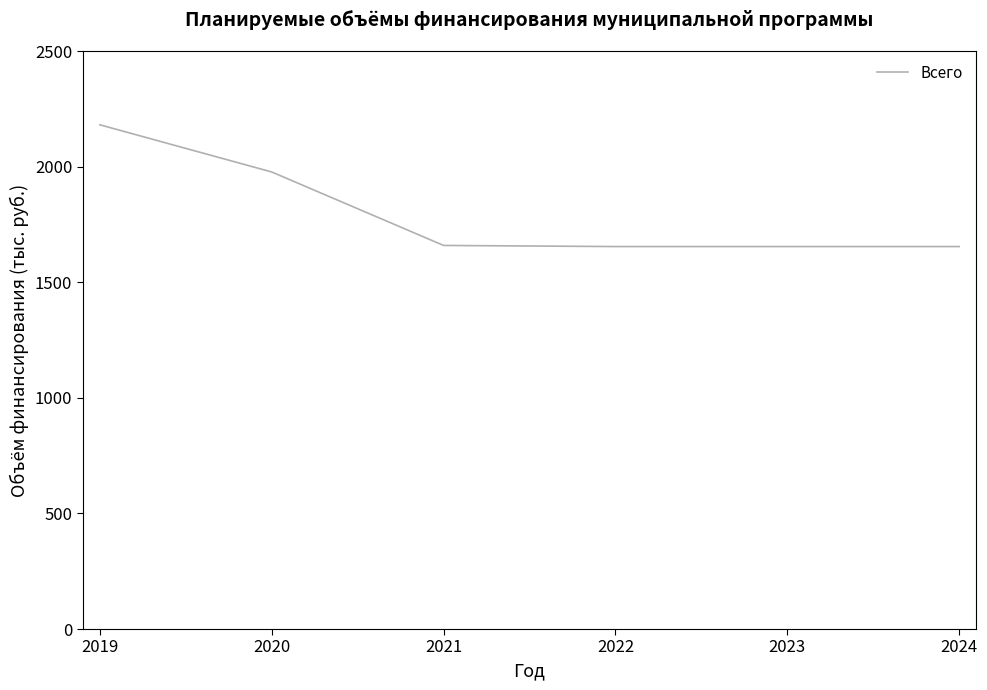

What is the greatest value displayed?

2180.7